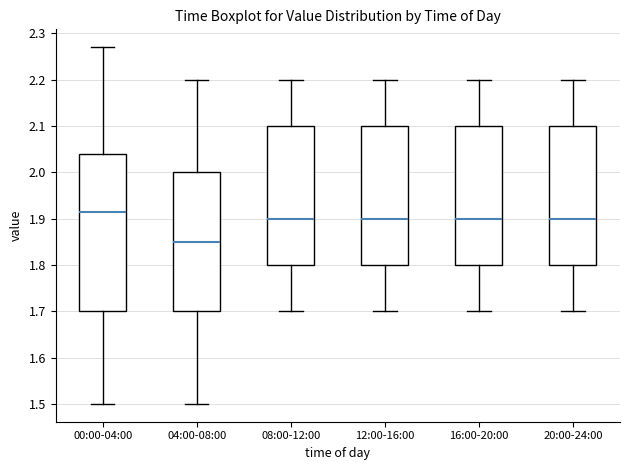

Comparing the boxes themselves (not the whiskers), which one is the tallest?

00:00-04:00